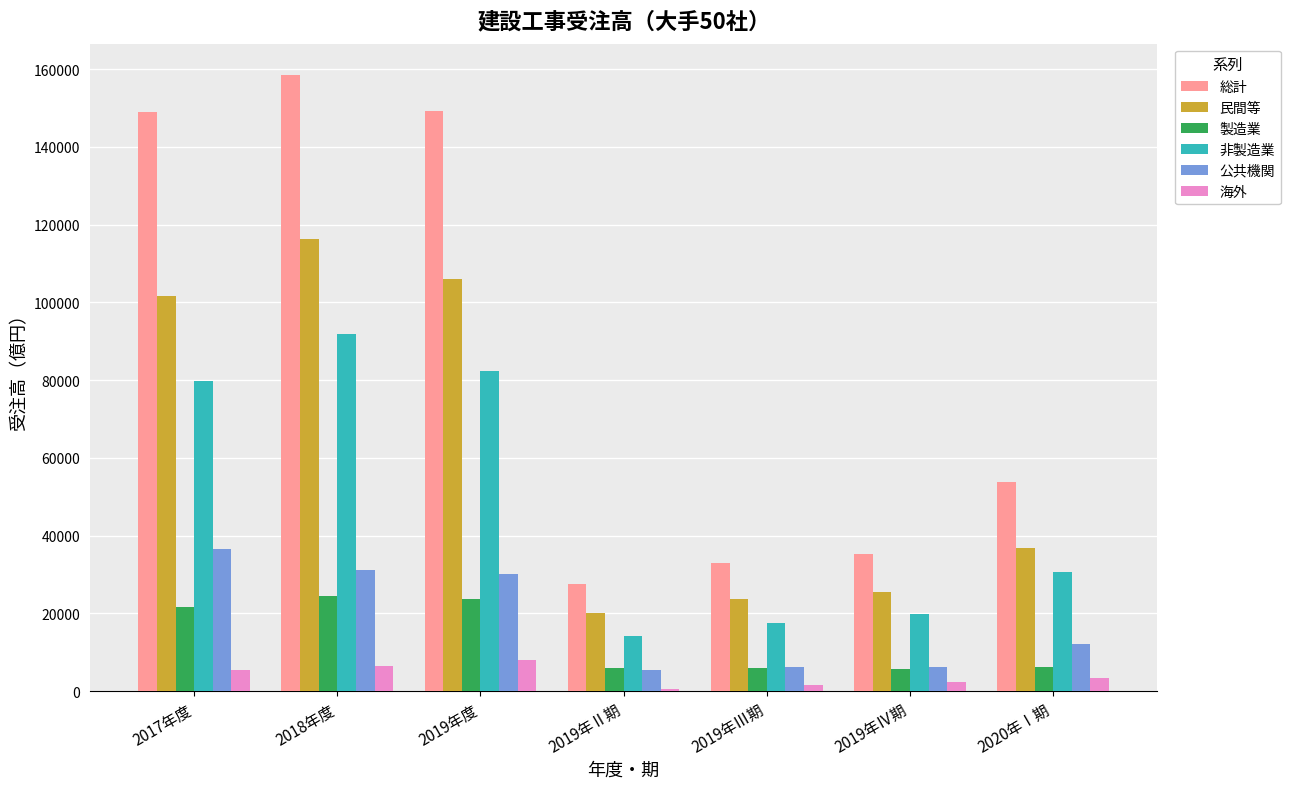

The value of 製造業 at 2019年Ⅱ期 is 6001.8. True or false?

True